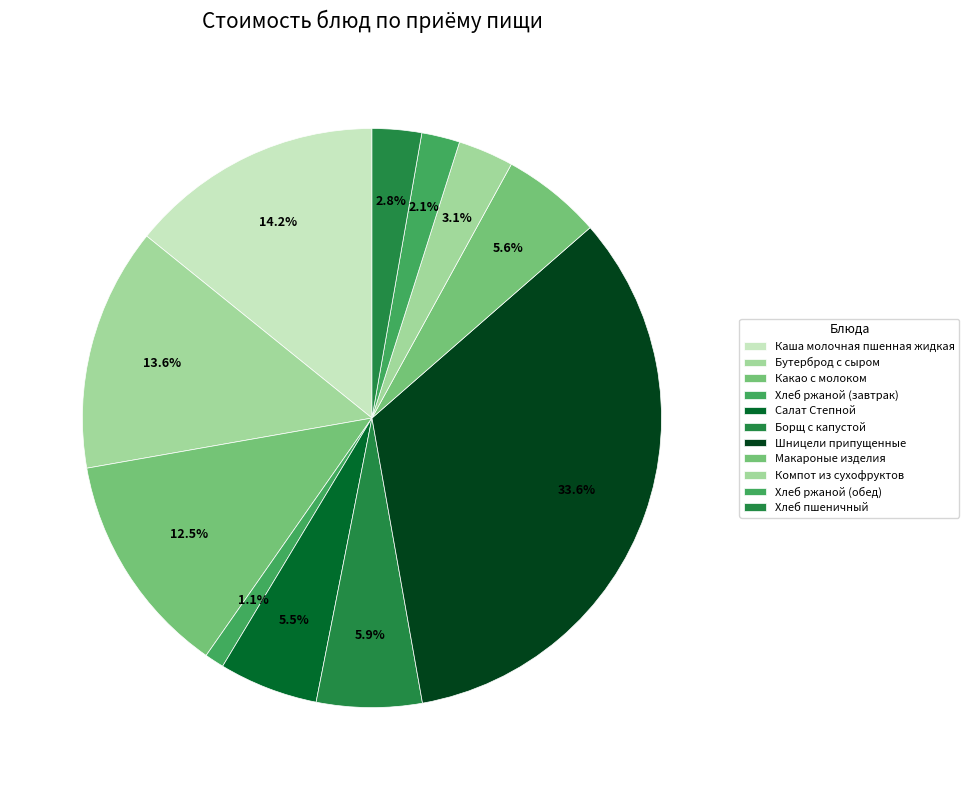

What is the smallest slice in the pie chart?

Хлеб ржаной (завтрак)